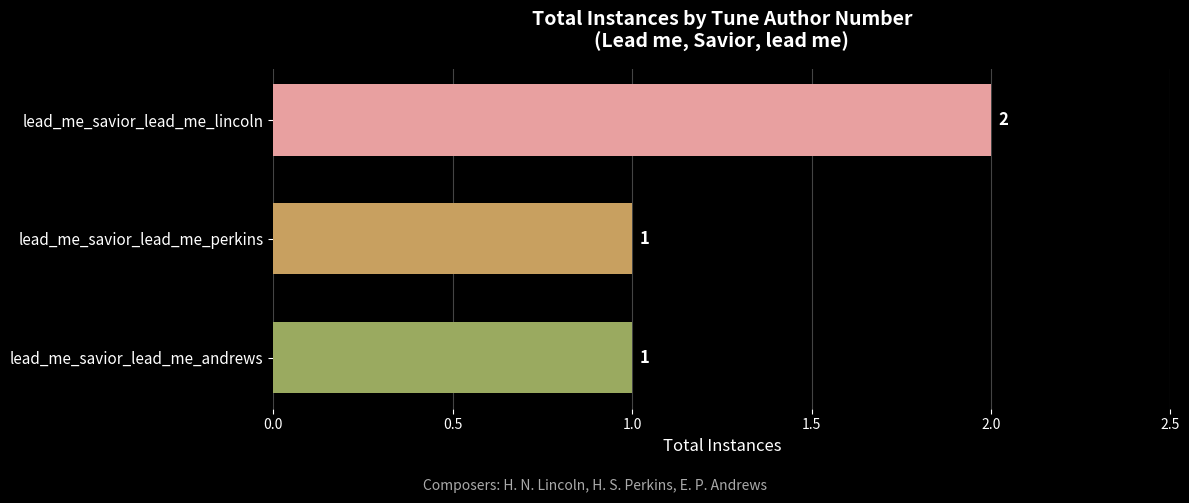

What is the average value?

1